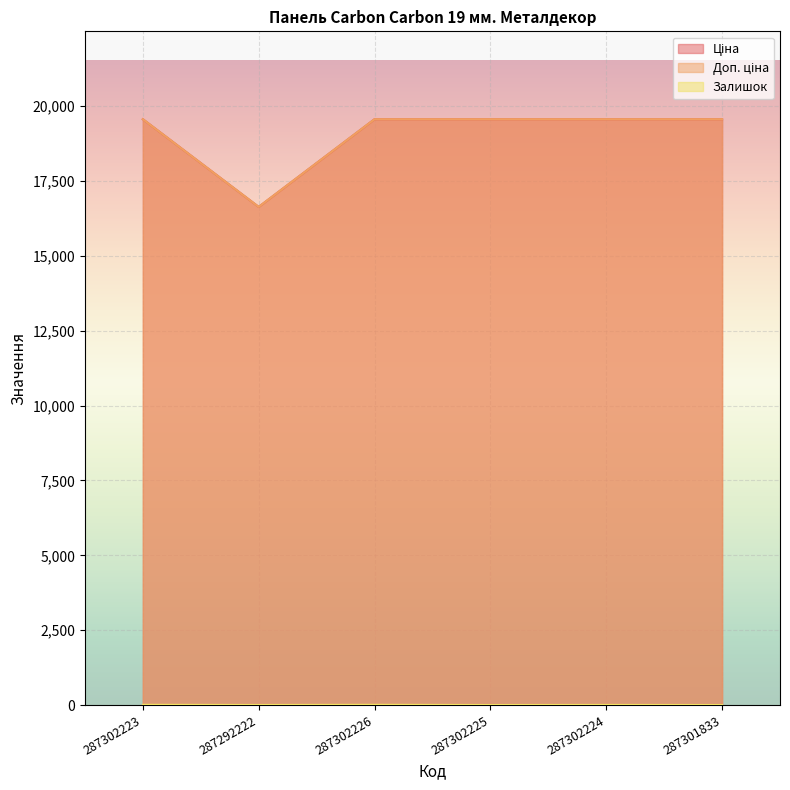

True or false: Ціна has a value of 19564.9 at 287302223.

True